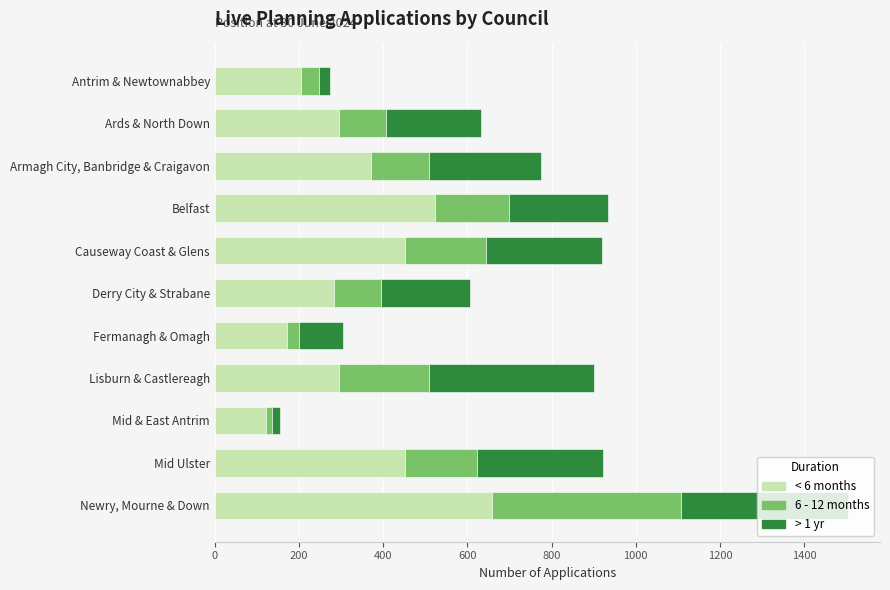

At which category is the sum across all series the highest?

Newry, Mourne & Down